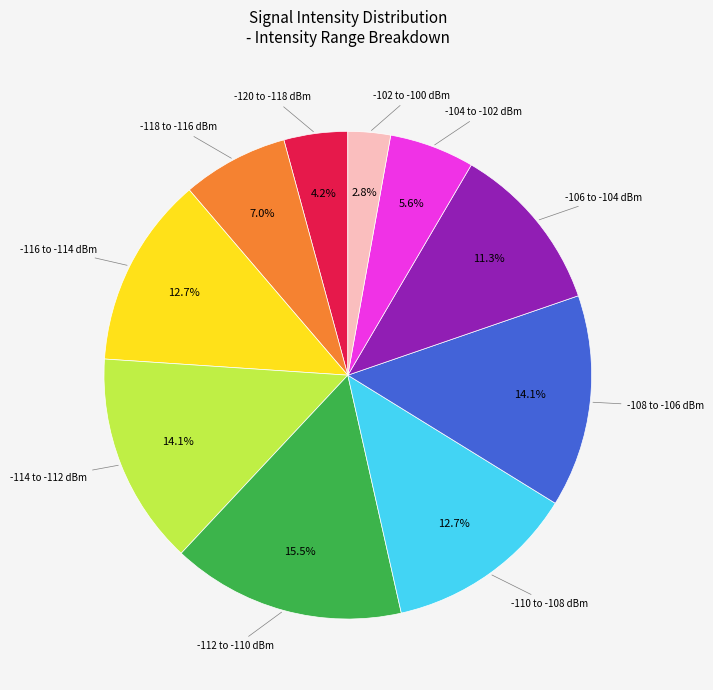

To the nearest percent, what is the average slice percentage?

10%